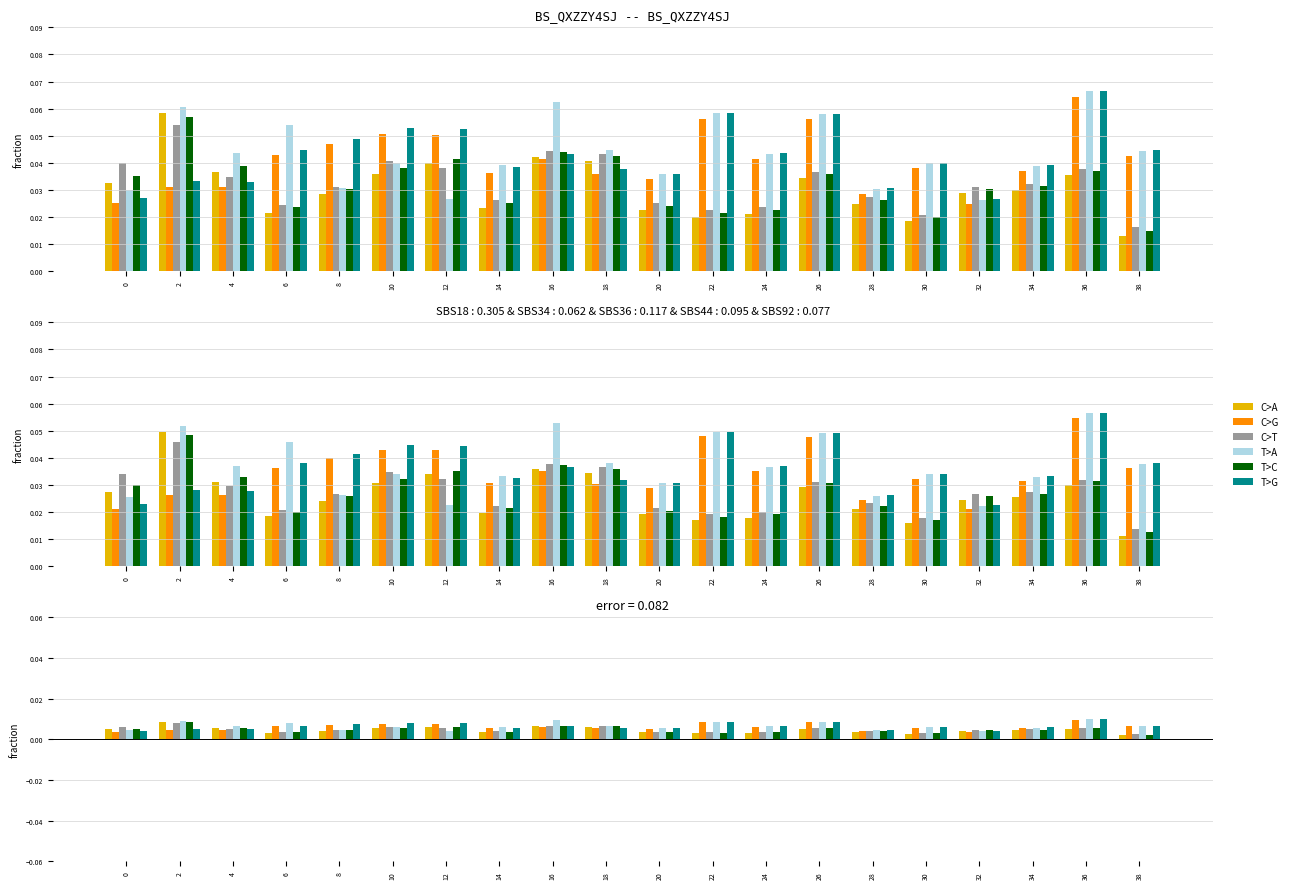

At how many categories does at least one series exceed 0?

20